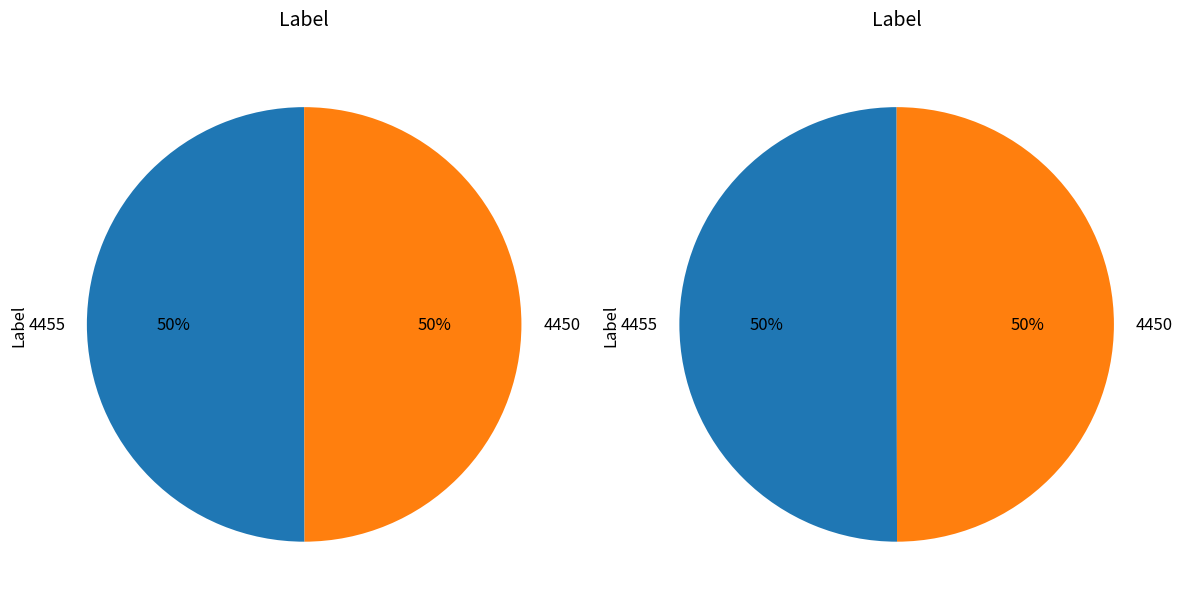

What percentage is the 4450 slice, to the nearest percent?

50%